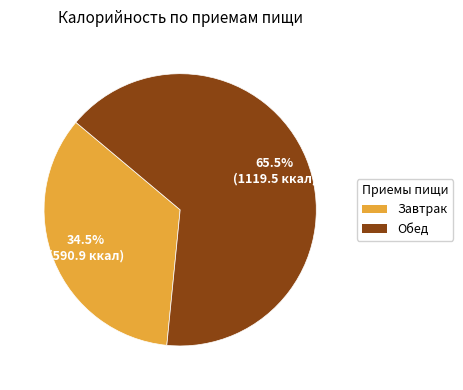

What is the smallest slice in the pie chart?

Завтрак